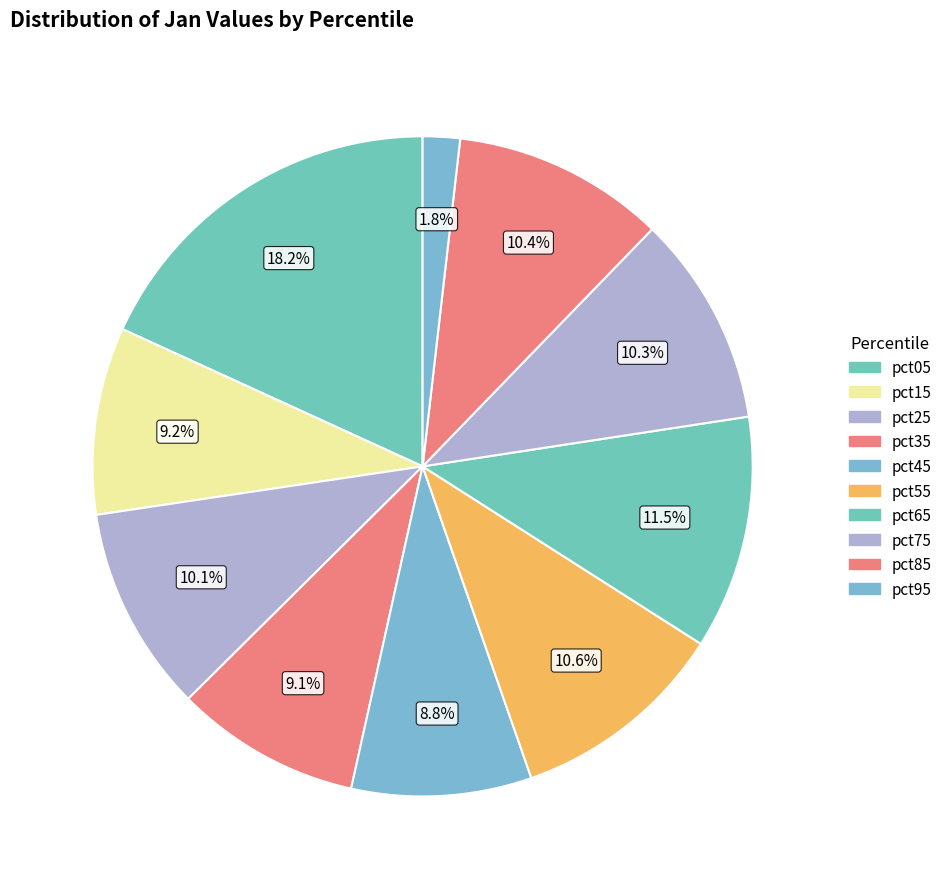

To the nearest percent, what portion does pct45 represent?

9%